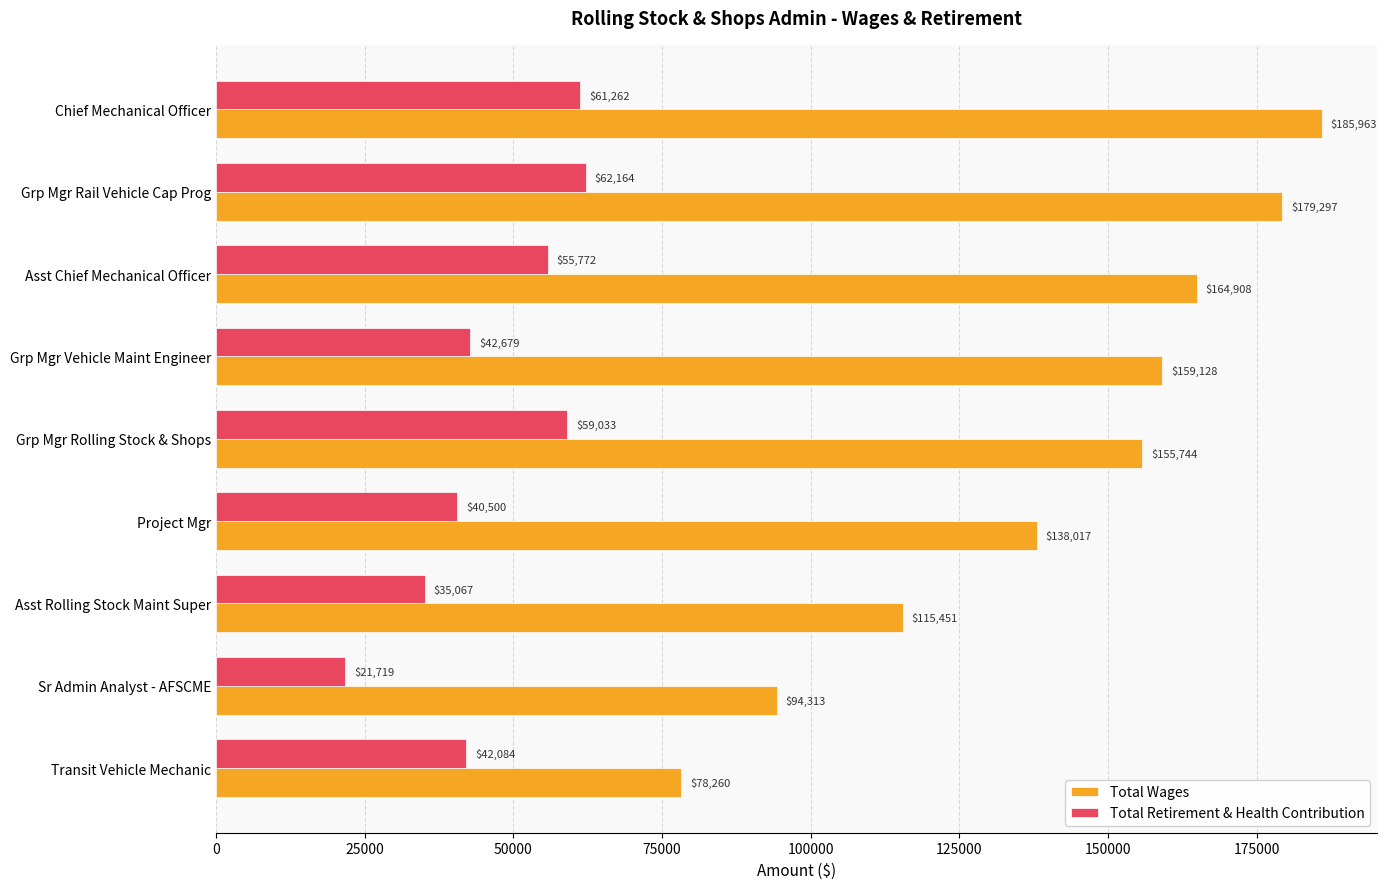

What is the difference between the second highest and minimum values in the Total Wages series?

101037